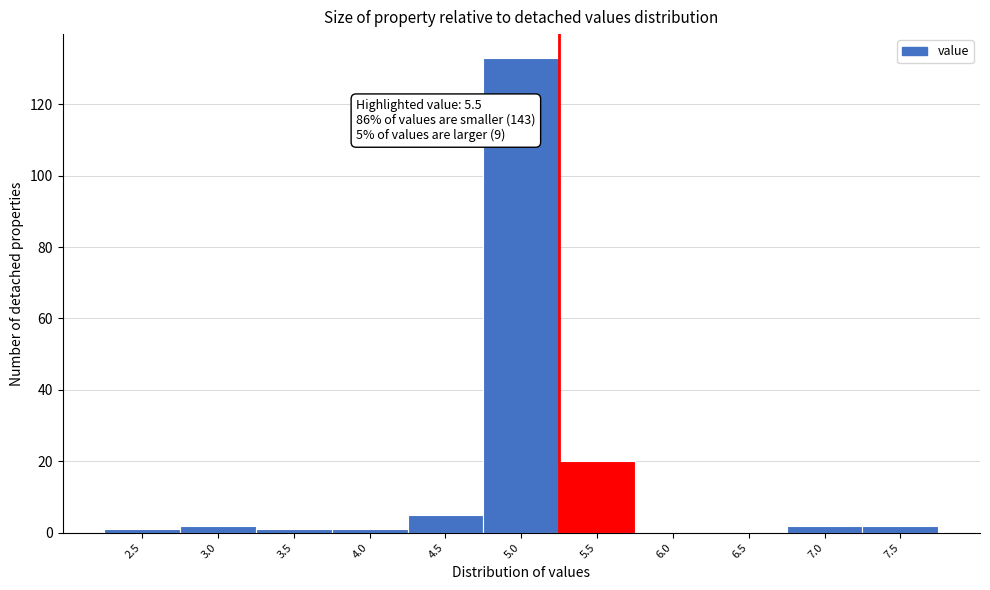

Reading right to left, what are all the values shown in this chart?

7.5=2	7.0=2	6.5=0	6.0=0	5.5=20	5.0=133	4.5=5	4.0=1	3.5=1	3.0=2	2.5=1